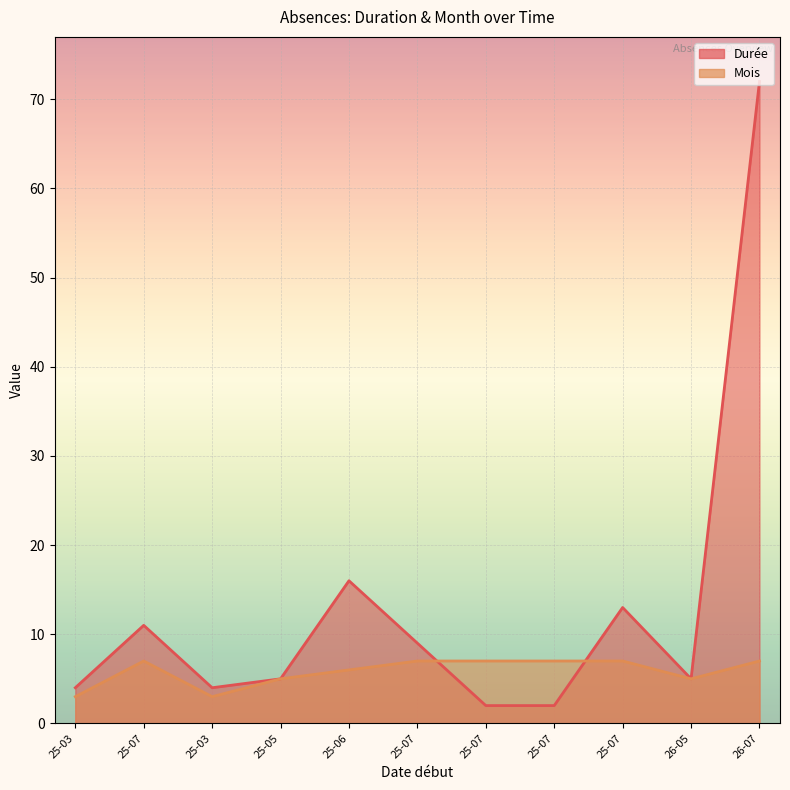

What are all the series names shown in the legend?

Durée, Mois